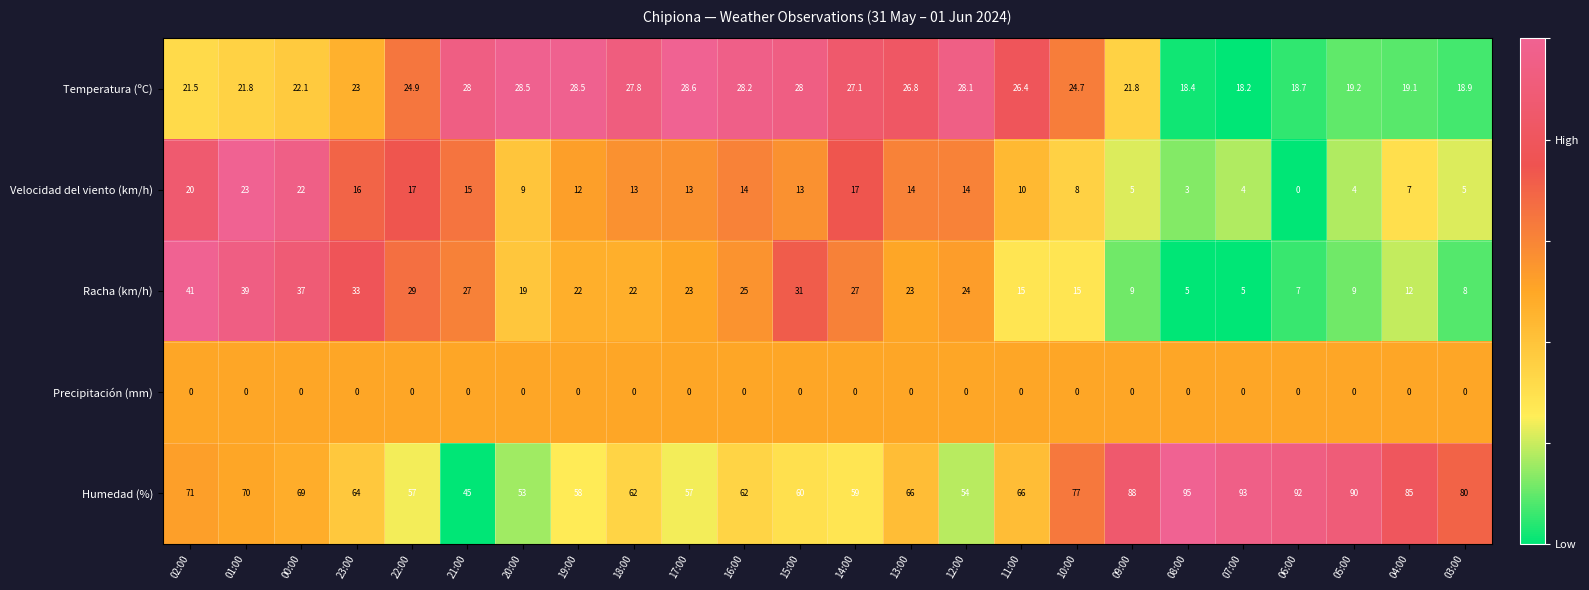

The value of Humedad (%) at 18:00 is 62.0. True or false?

True